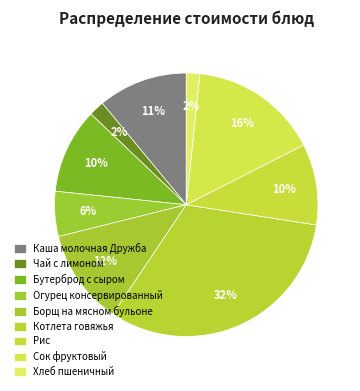

Is it true that Сок фруктовый is 16% of the pie?

True